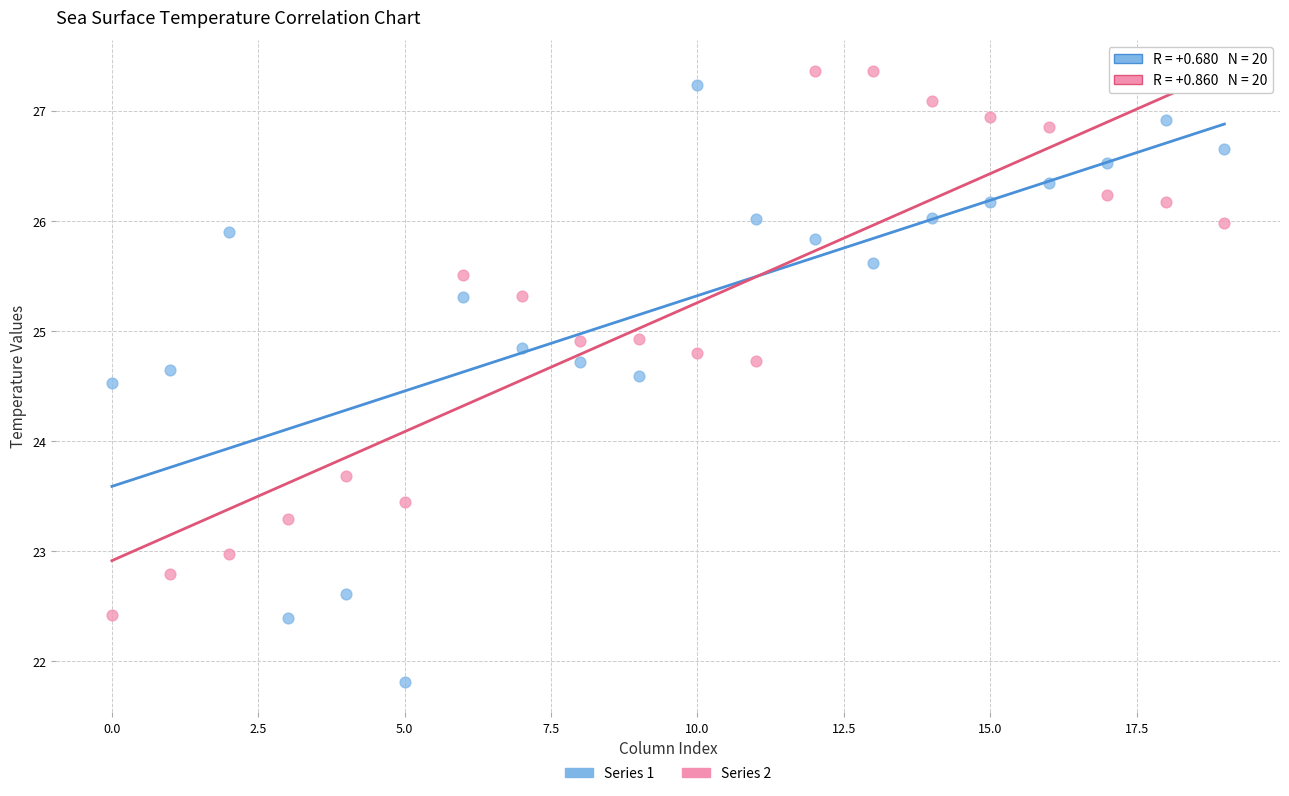

Across all series, what Y value is closest to 24?

23.7